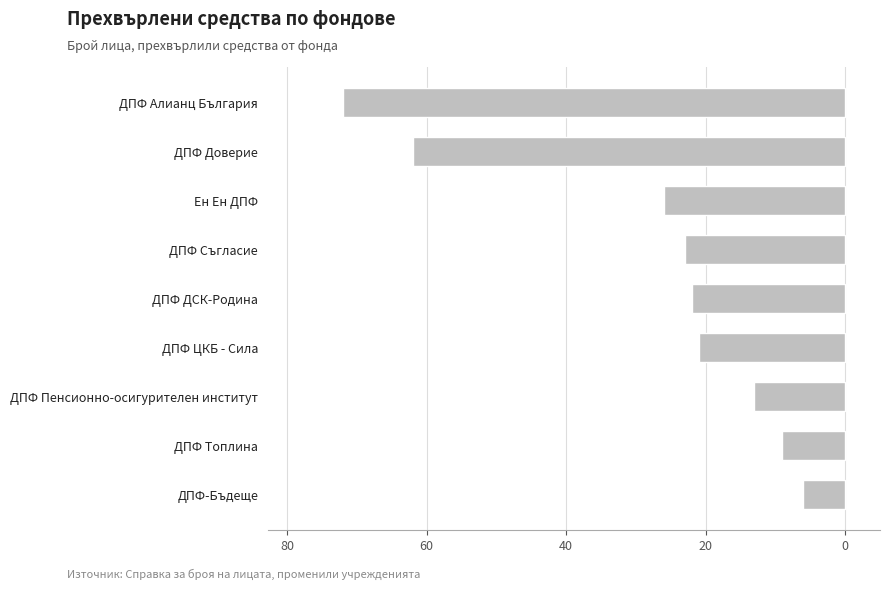

How many data points are less than -22?

4